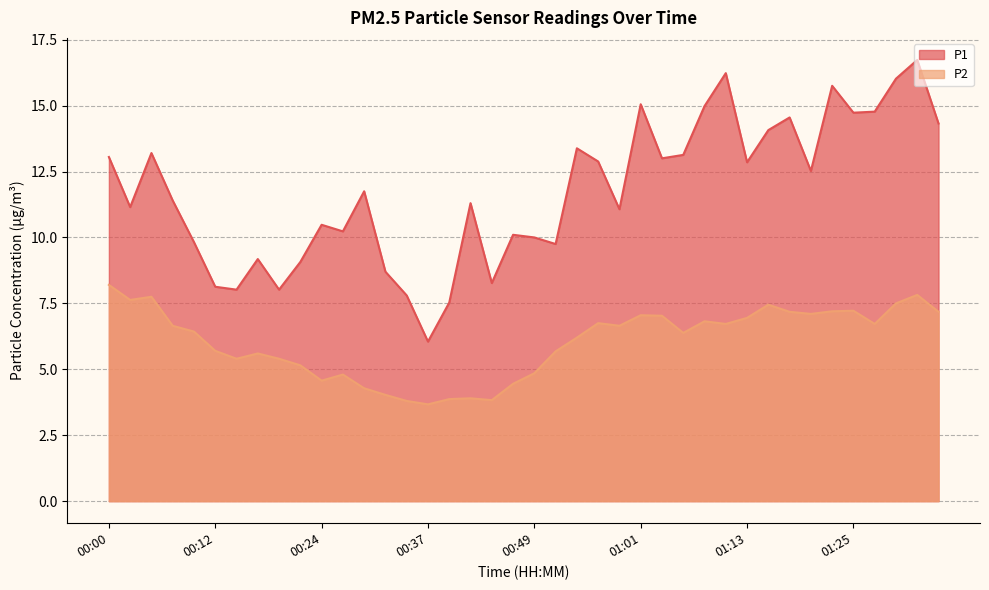

Reading right to left, what are all the values shown in this chart?

P1: 14.3	16.7	16.0	14.8	14.7	15.8	12.5	14.6	14.1	12.8	16.2	15.0	13.1	13.0	15.1	11.1	12.9	13.4	9.8	10.0	10.1	8.3	11.3	7.5	6.0	7.8	8.7	11.8	10.2	10.5	9.1	8.0	9.2	8.0	8.1	9.8	11.4	13.2	11.2	13.1
P2: 7.2	7.8	7.5	6.7	7.2	7.2	7.1	7.2	7.5	7.0	6.7	6.8	6.4	7.0	7.0	6.7	6.8	6.2	5.7	4.8	4.5	3.8	3.9	3.9	3.7	3.8	4.0	4.3	4.8	4.6	5.2	5.4	5.6	5.4	5.7	6.4	6.7	7.8	7.6	8.2